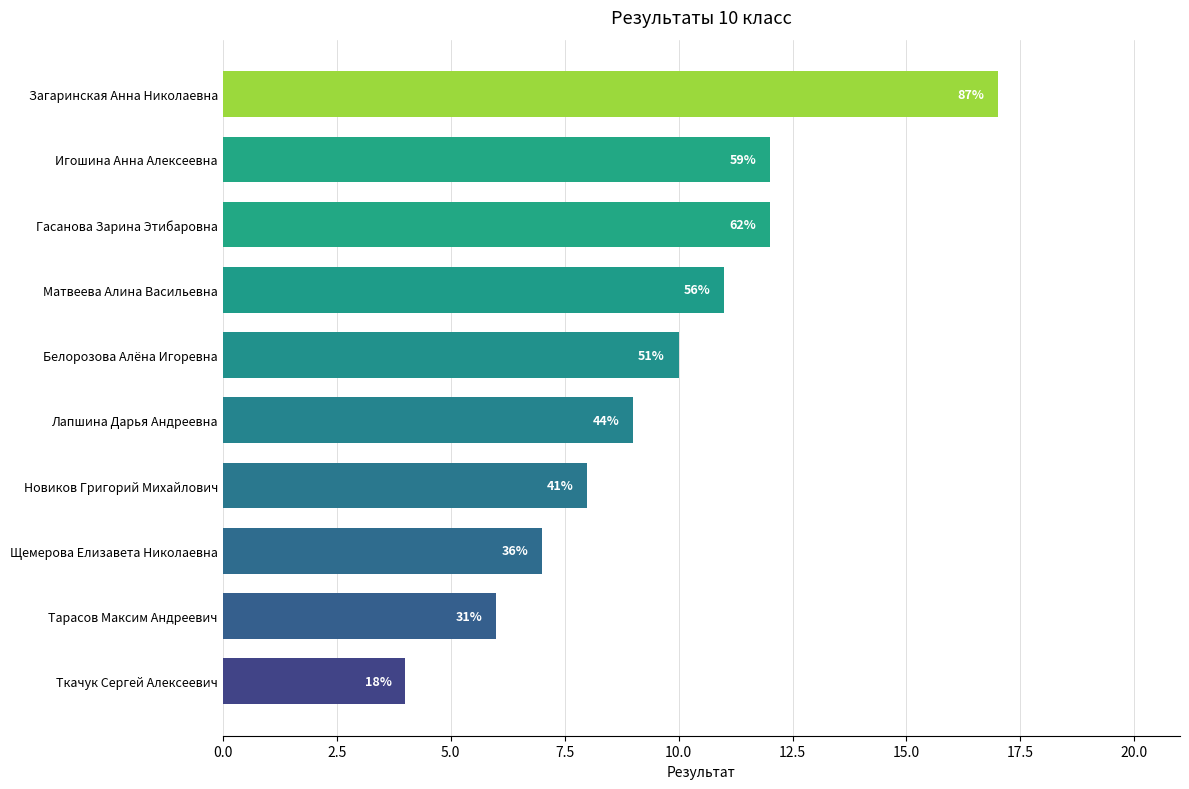

How many bars are there in total?

10